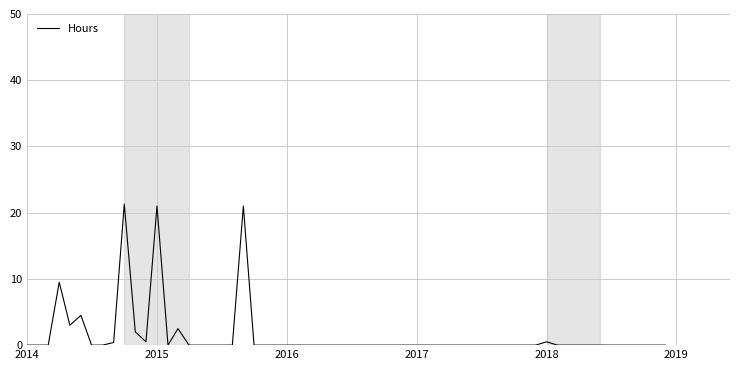

What is the greatest value displayed?

21.3